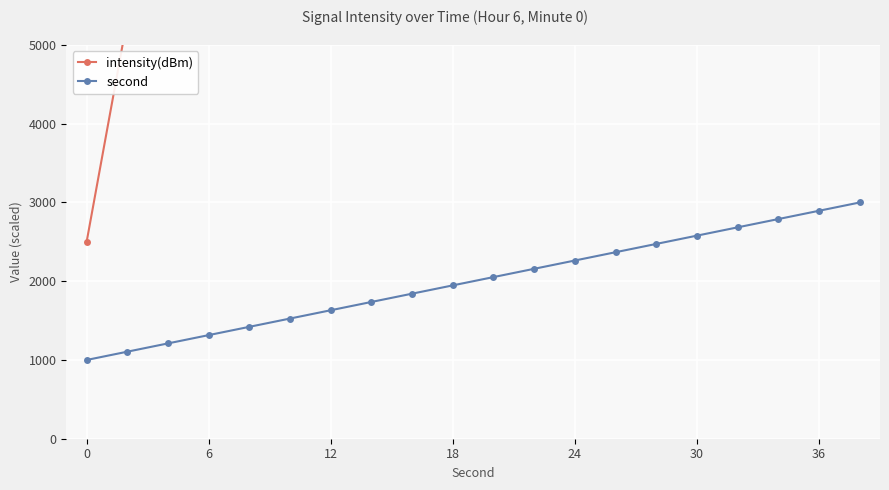

What is the smallest value displayed?

1000.0